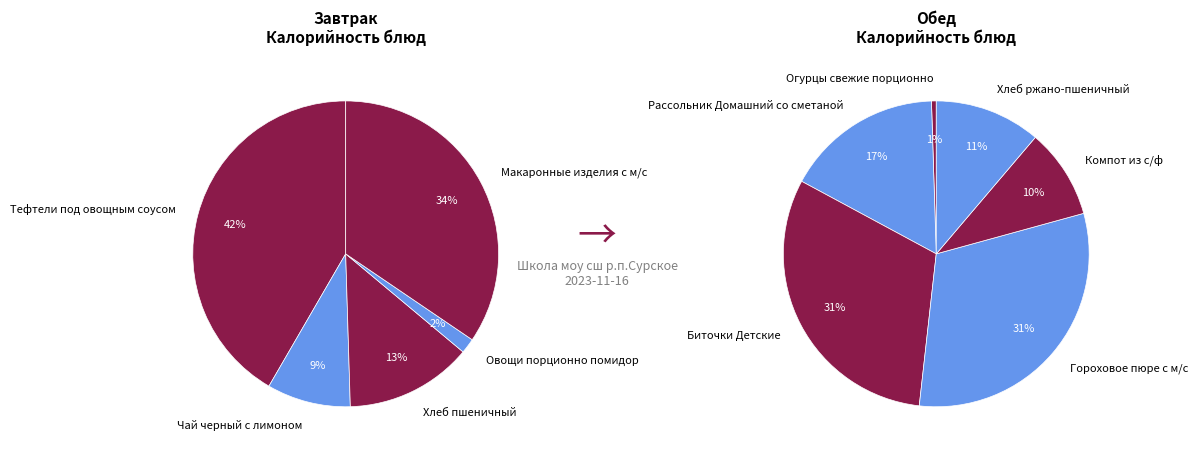

What is the smallest slice in the pie chart?

Огурцы свежие порционно